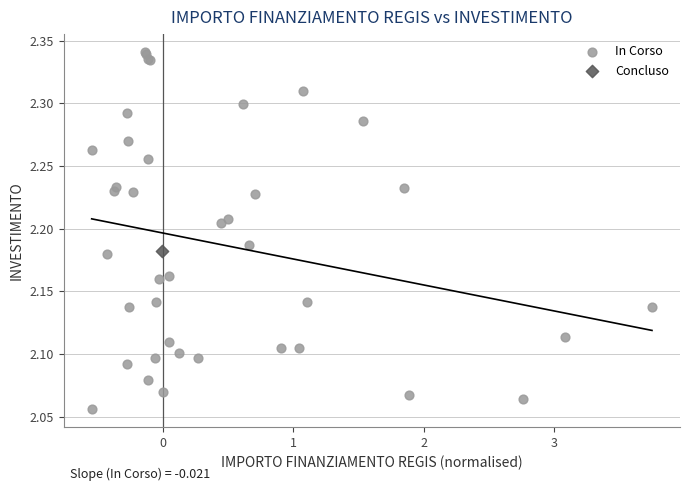

What are all the series names shown in the legend?

In Corso, Concluso